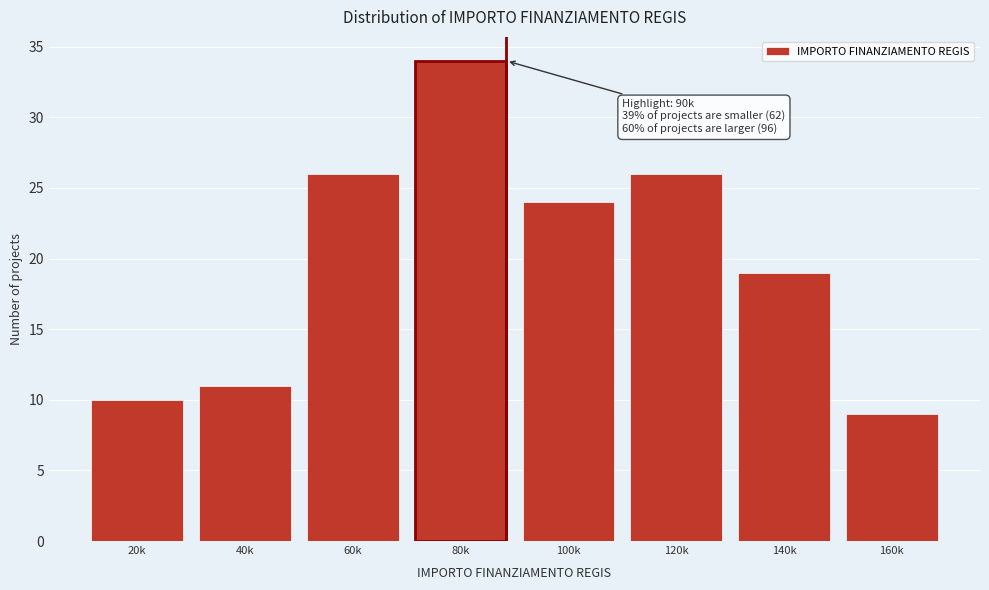

Reading left to right, transcribe all the data shown in this chart.

20k=10	40k=11	60k=26	80k=34	100k=24	120k=26	140k=19	160k=9